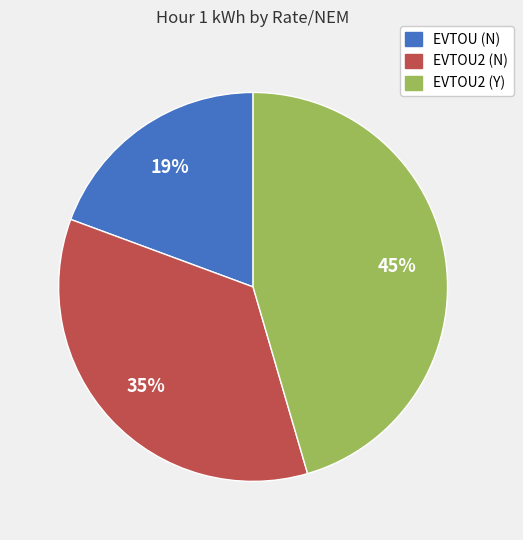

How many slices are in this pie chart?

3